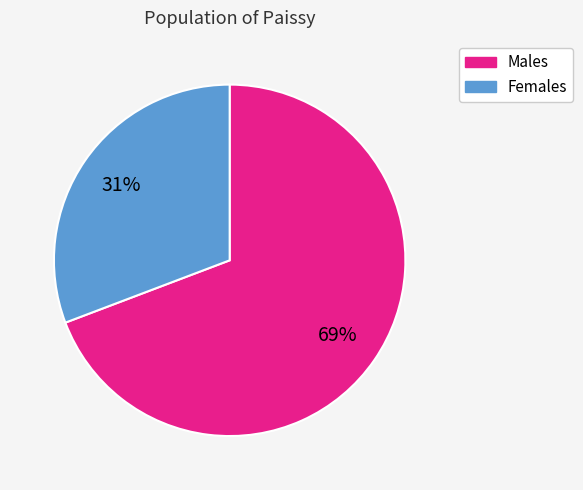

How many segments does this pie chart have?

2